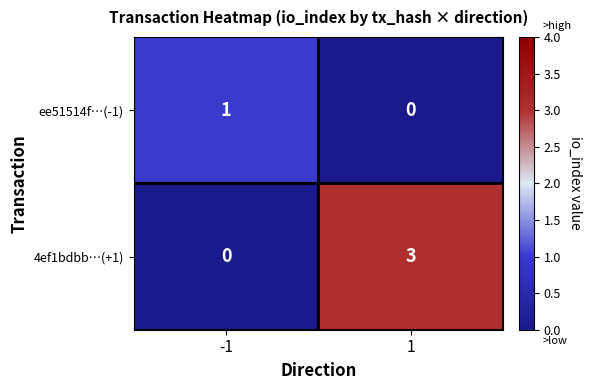

The ee51514f…(-1) series shows 0 at -1. True or false?

False